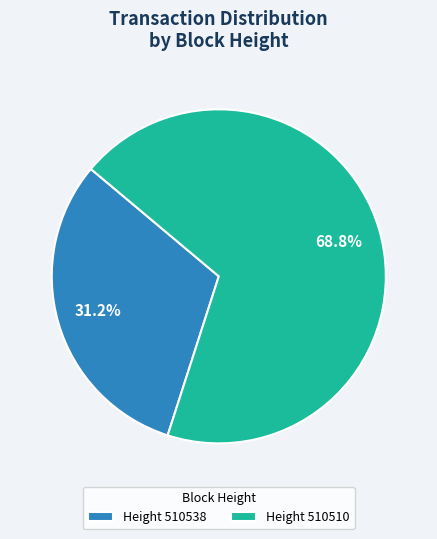

Which slice represents more than half of the pie?

Height 510510